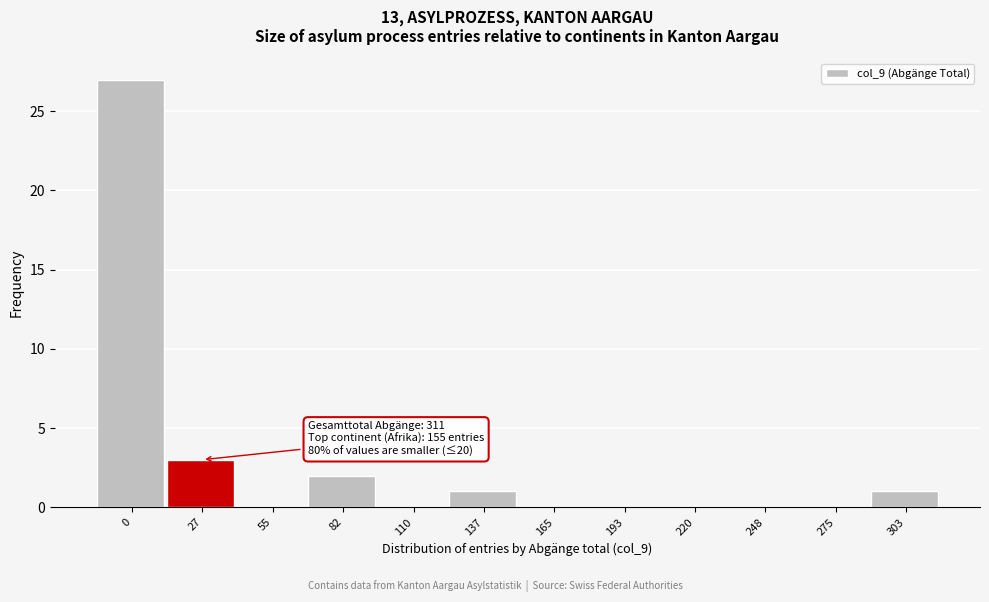

Reading left to right, list all the values displayed in this chart.

0=27	27=3	55=0	82=2	110=0	137=1	165=0	193=0	220=0	248=0	275=0	303=1